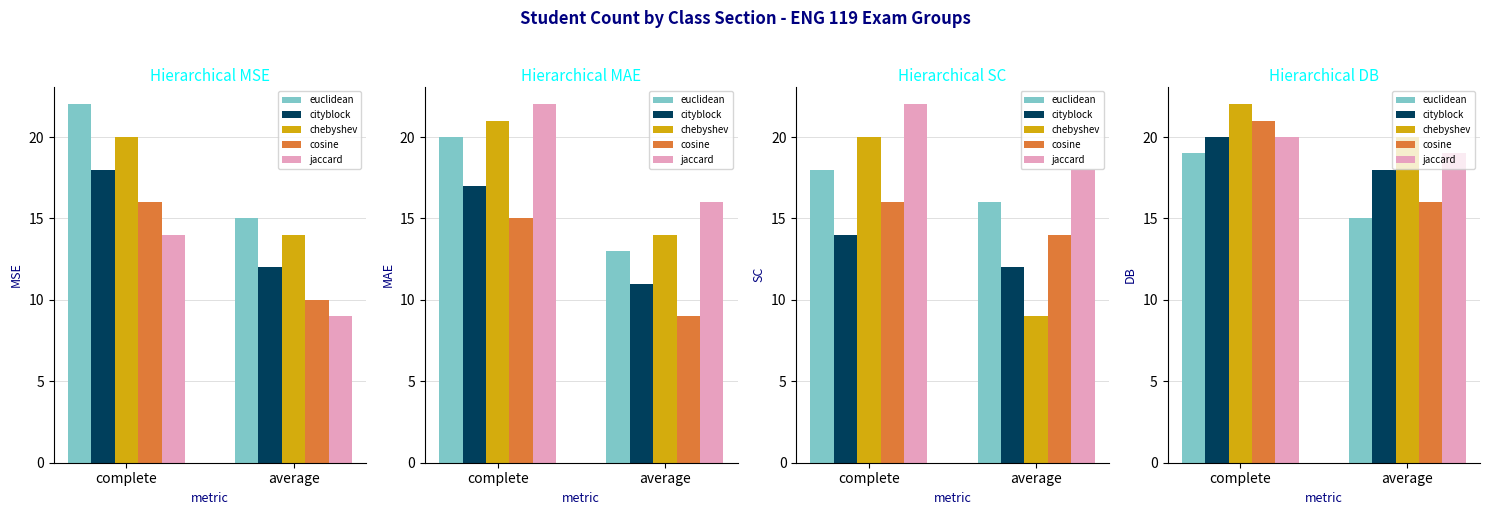

What is the average value of the cosine series?

18